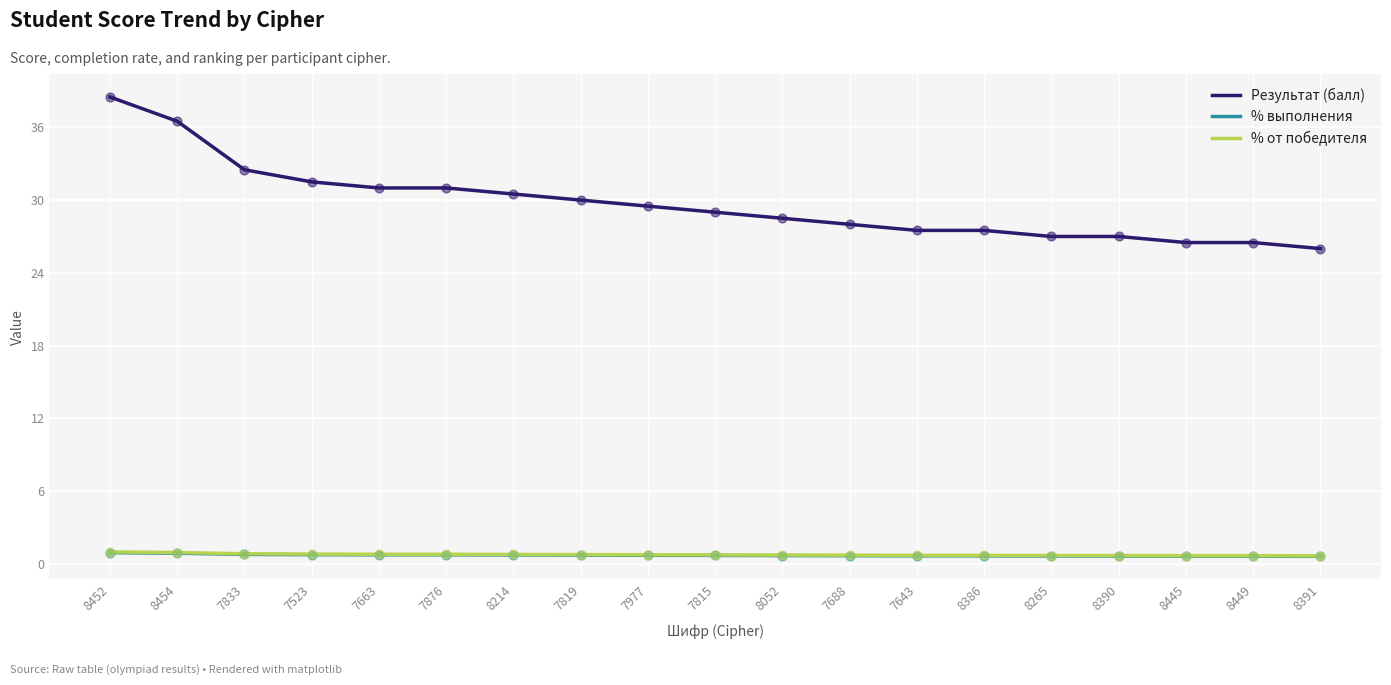

At how many categories does at least one series exceed 17?

19